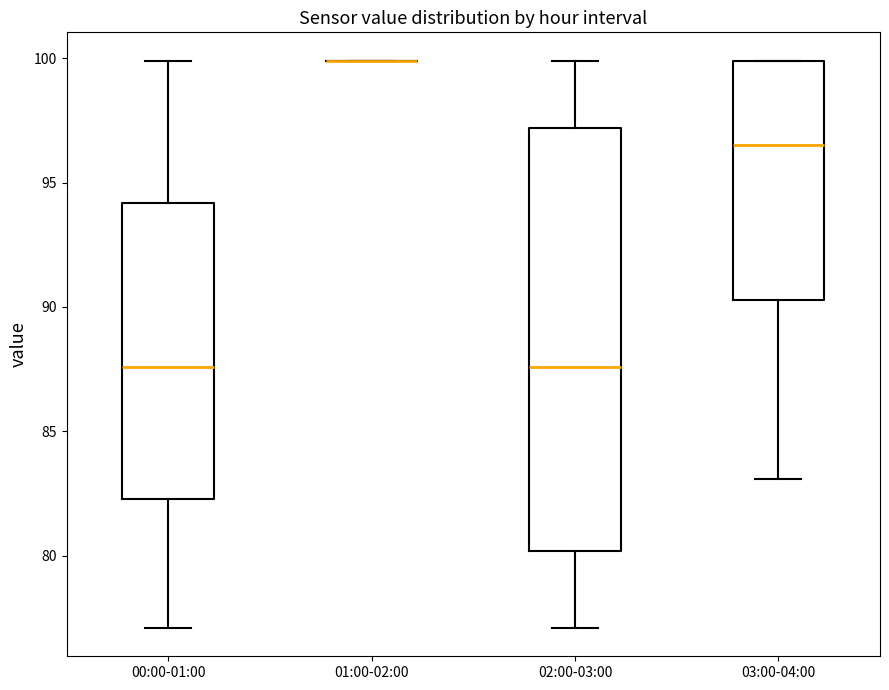

Comparing the boxes themselves (not the whiskers), which one is the tallest?

02:00-03:00